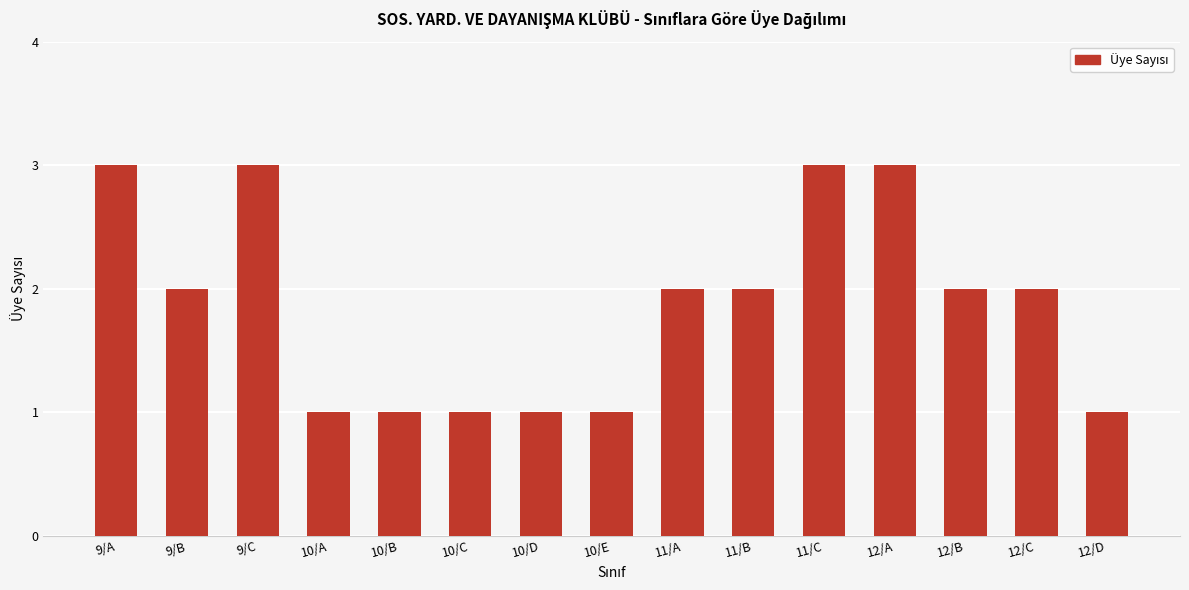

Reading left to right, list all the values displayed in this chart.

3	2	3	1	1	1	1	1	2	2	3	3	2	2	1